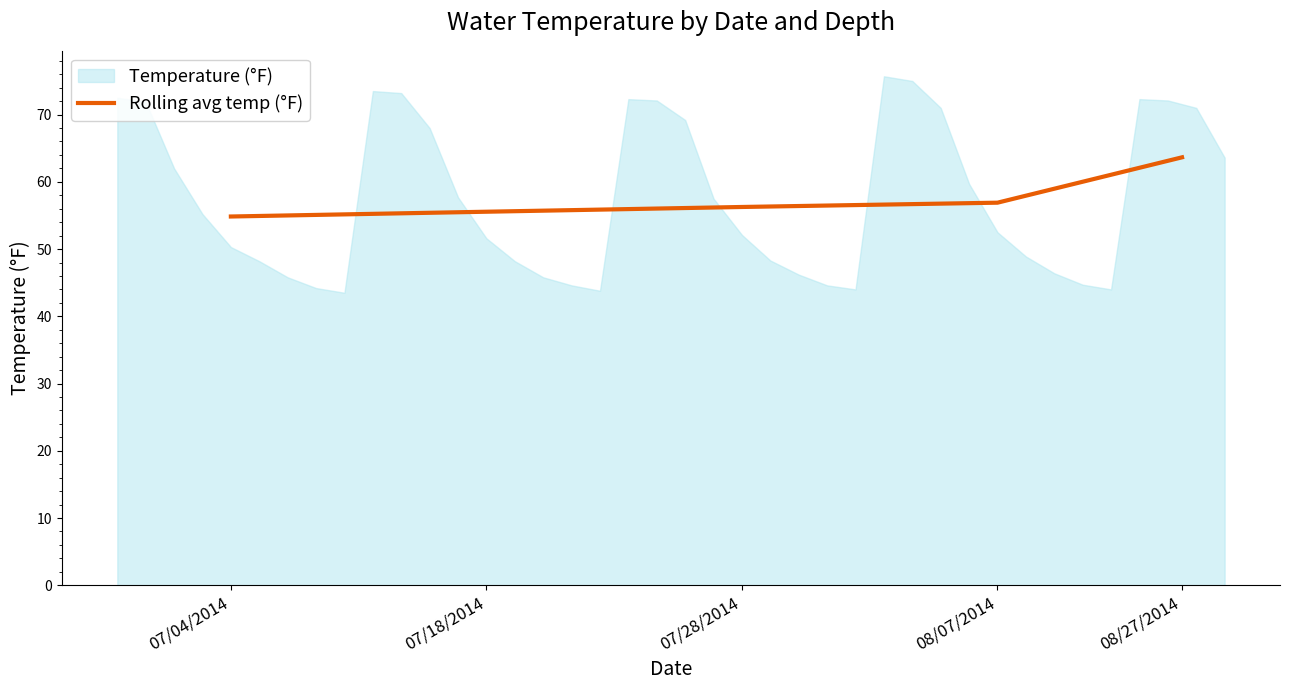

What value does the data have at 07/18/2014?

55.6